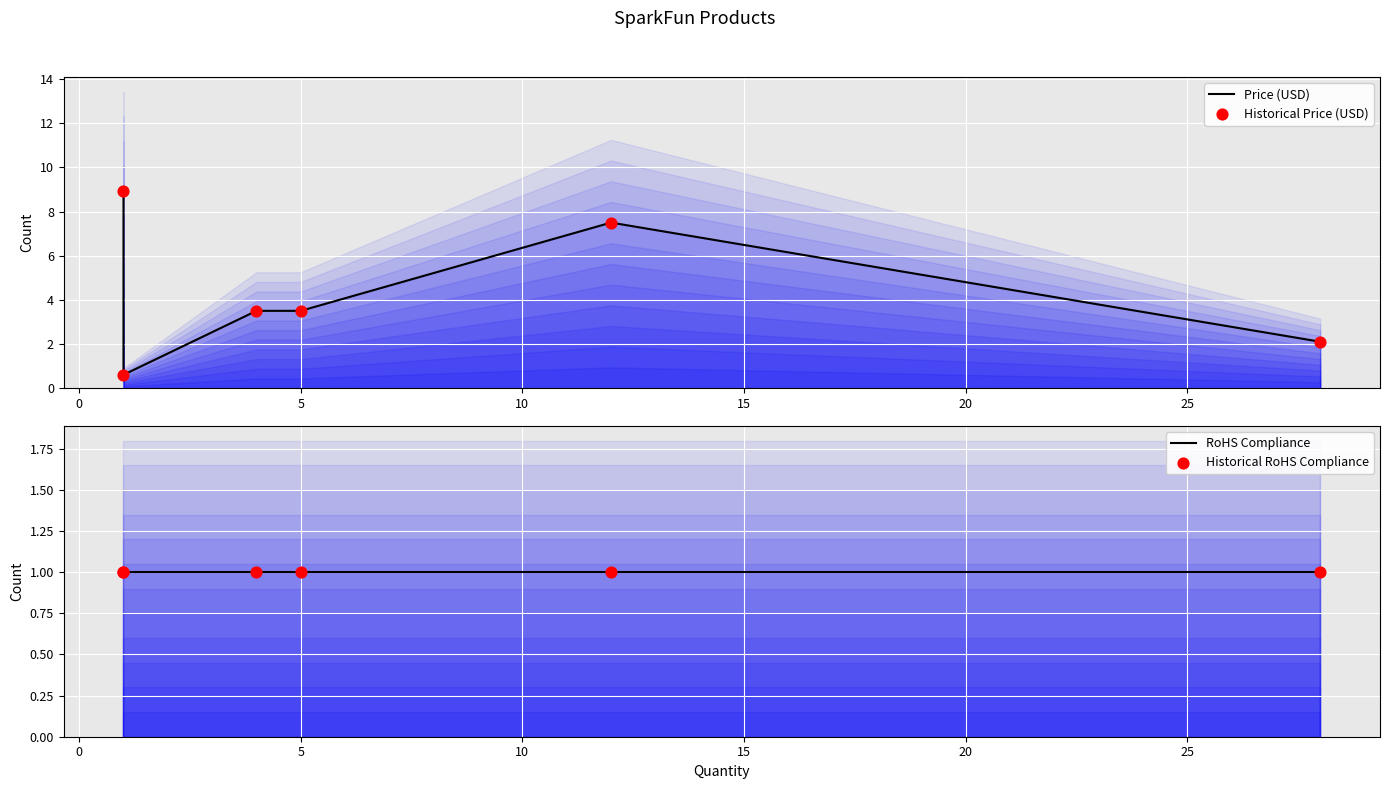

What are all the series names shown in the legend?

Price (USD), Historical Price (USD), RoHS Compliance, Historical RoHS Compliance